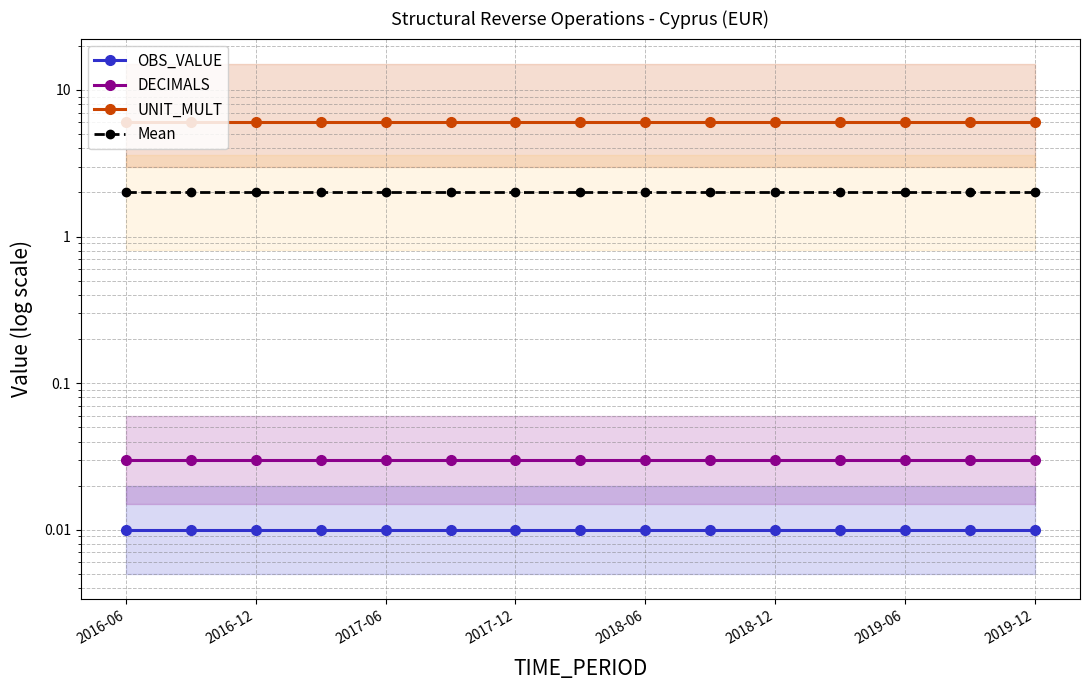

True or false: Mean and DECIMALS cross at least once.

False